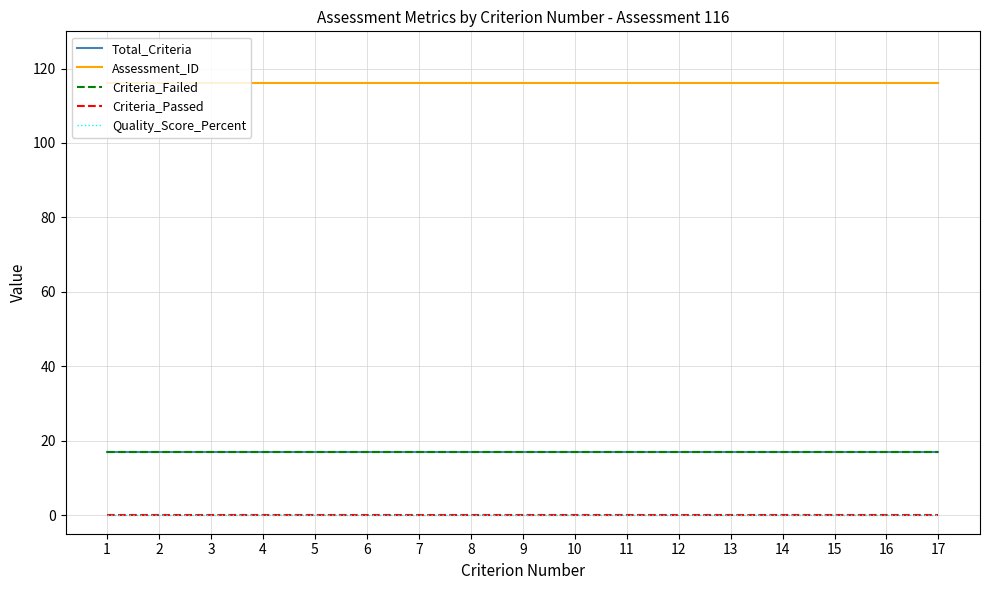

Is this an area chart (filled region under the line)?

No